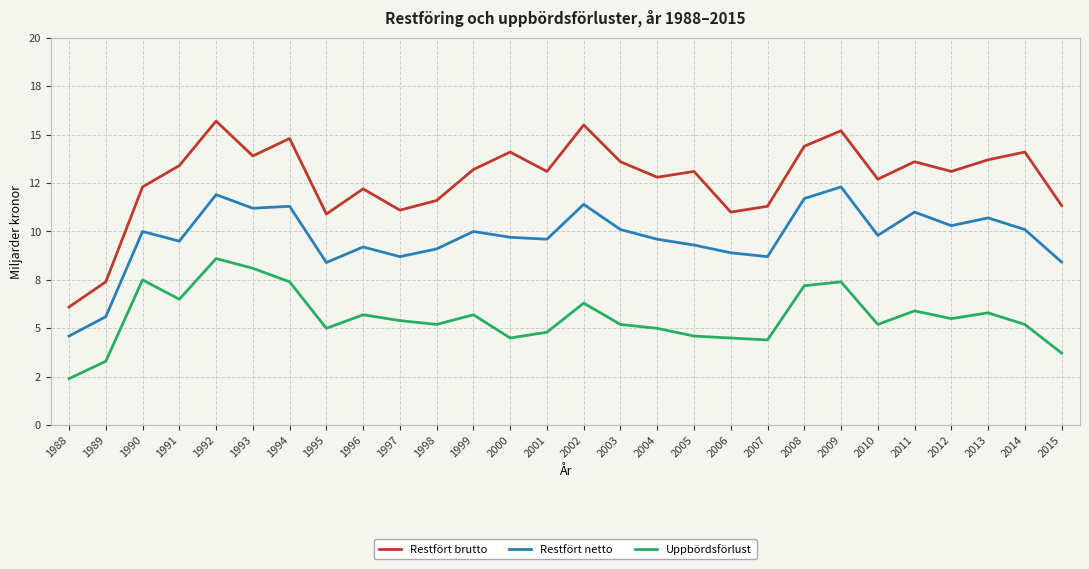

Is this an area chart (filled region under the line)?

No